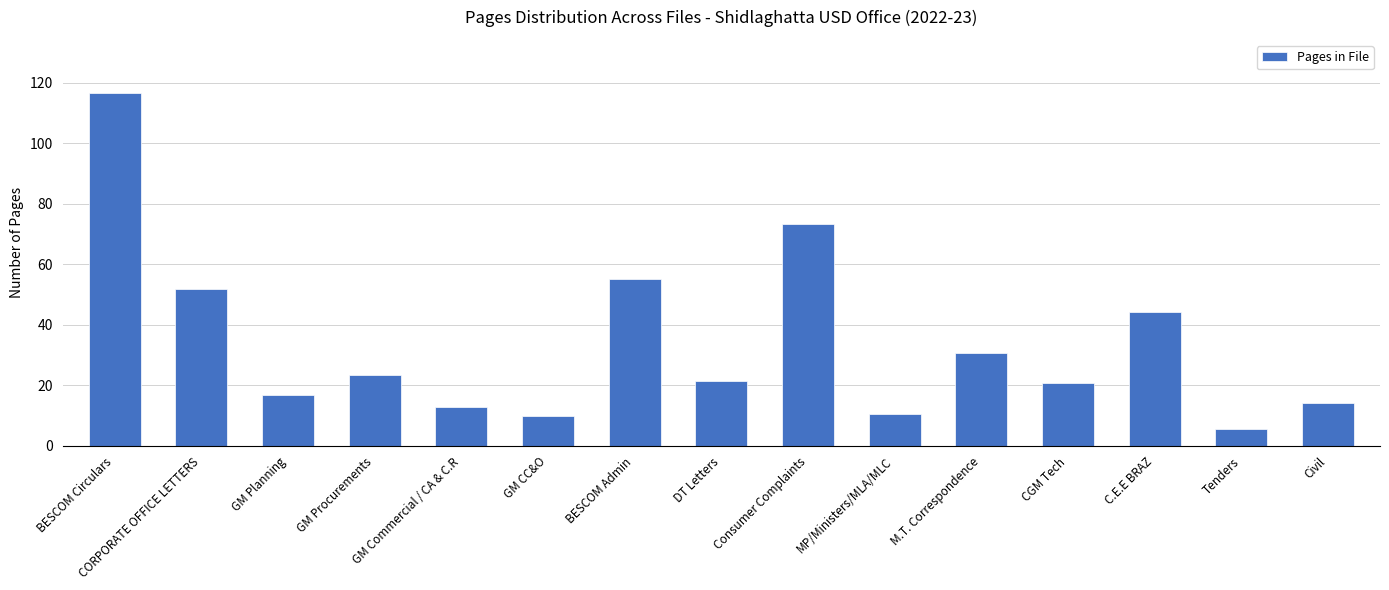

How many values exceed 21?

8